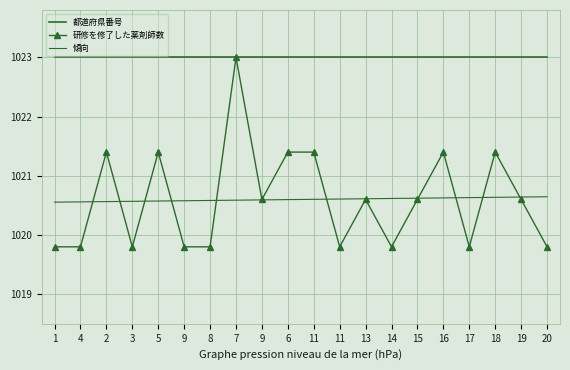

What is the total value across all series at 5?

11.0